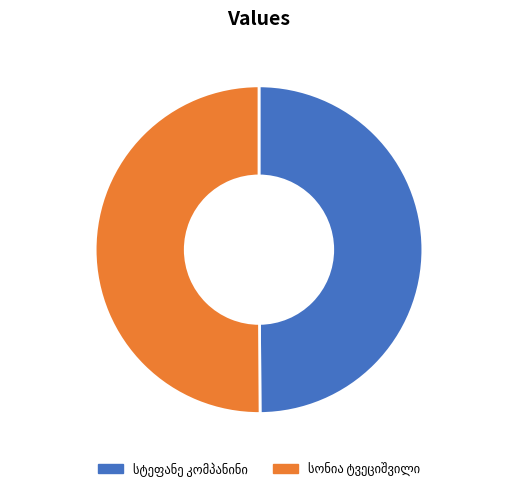

How many slices are in this pie chart?

2